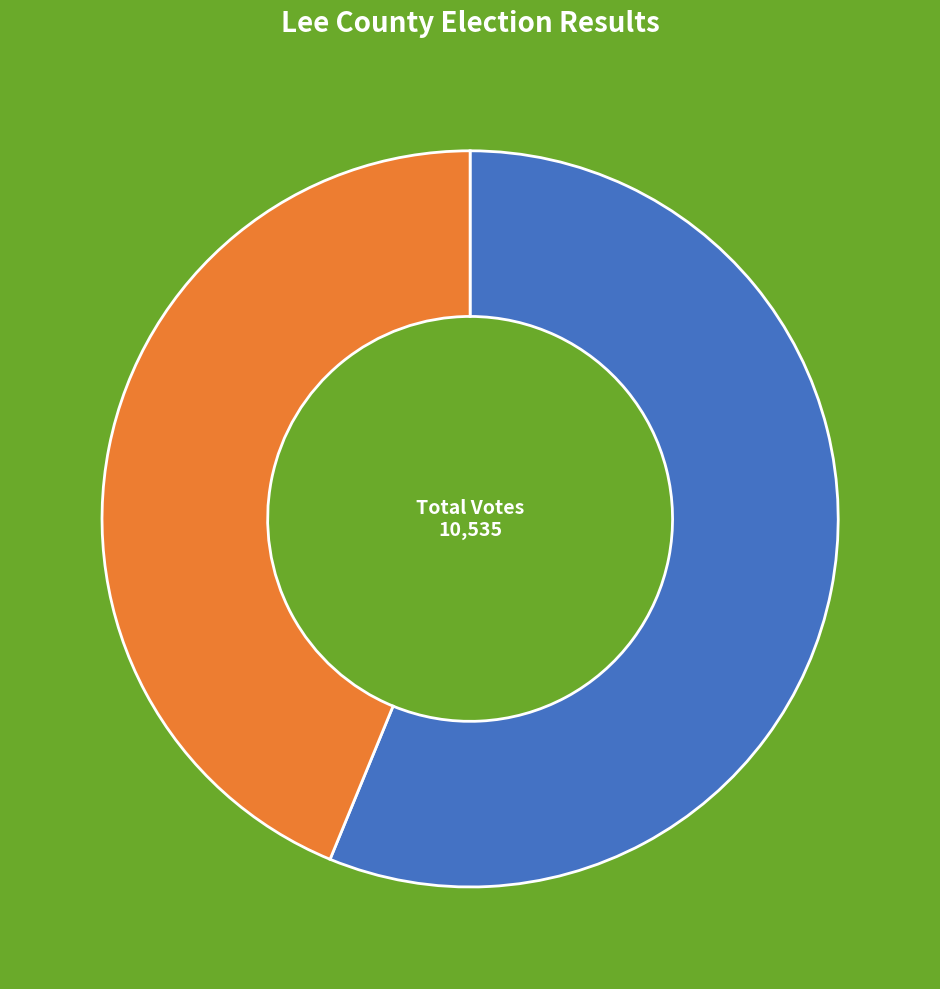

Does any single category account for the majority?

Yes